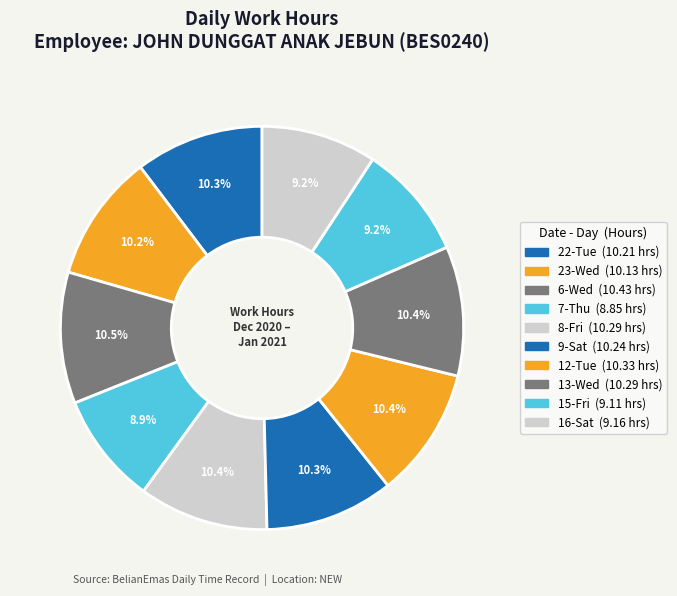

What percentage is the 8-Fri slice, to the nearest percent?

10%